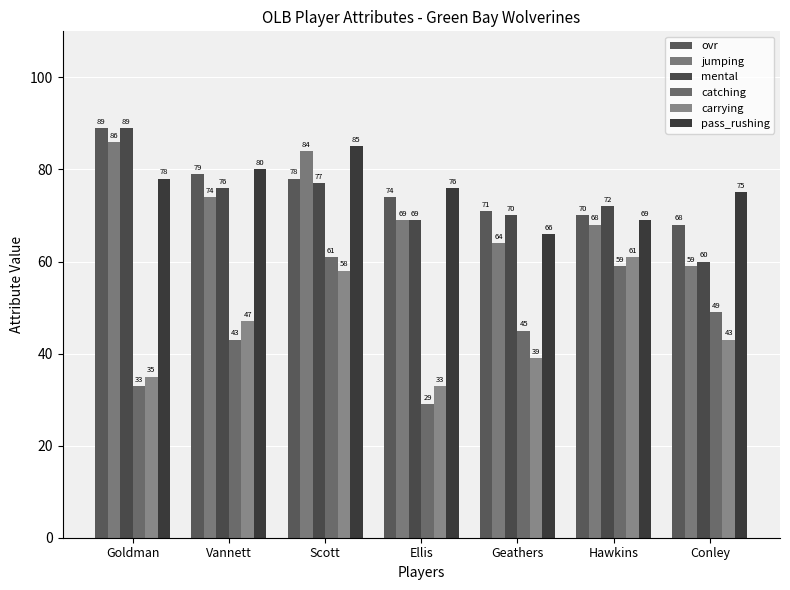

What position from the left is Goldman?

1